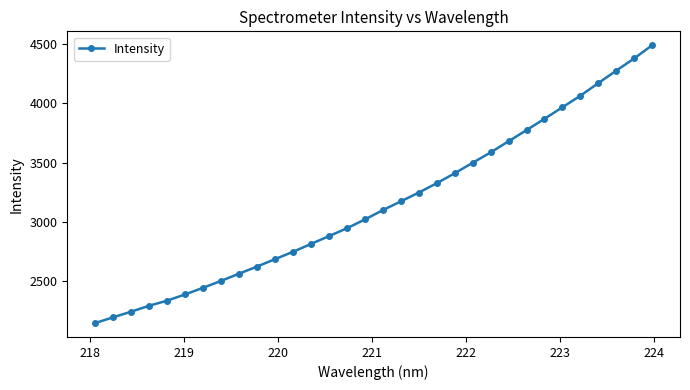

How many data points are above 3098?

16